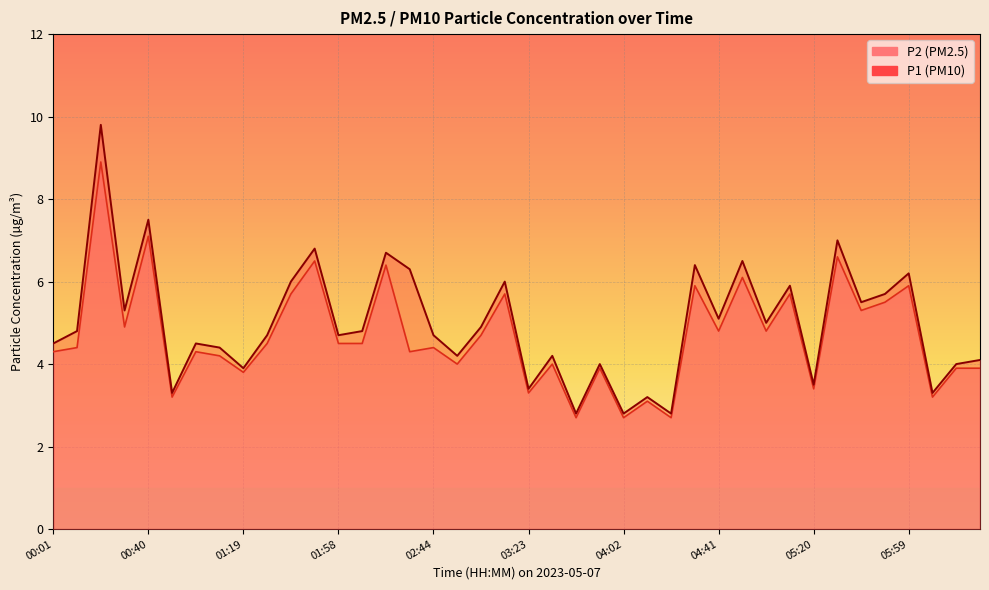

List the labels in order of P2 value, smallest first.

03:43, 04:02, 04:21, 04:12, 00:50, 06:08, 03:23, 05:20, 01:19, 03:52, 06:18, 06:28, 02:54, 03:33, 01:09, 00:01, 01:00, 02:35, 00:11, 02:44, 01:29, 01:58, 02:08, 03:04, 04:41, 05:00, 00:30, 05:39, 05:49, 01:38, 03:13, 05:10, 04:31, 05:59, 04:51, 02:18, 01:48, 05:29, 00:40, 00:21